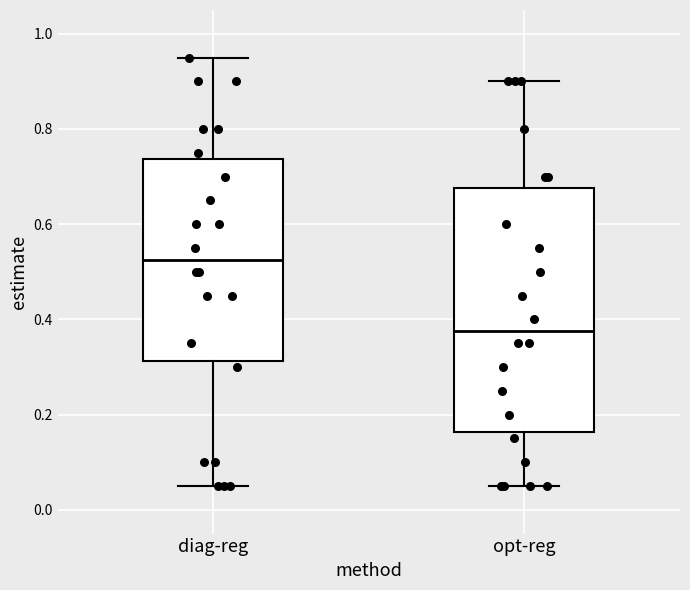

Reading left to right, read every box against the y-axis: the position of its median line, the range the box covers, and the ends of its whiskers. The values are not printed on the chart, so give them approximately, as read against the axis.

diag-reg: median 0.52, box 0.32 to 0.74, whiskers 0.06 to 0.96
opt-reg: median 0.38, box 0.16 to 0.68, whiskers 0.06 to 0.90